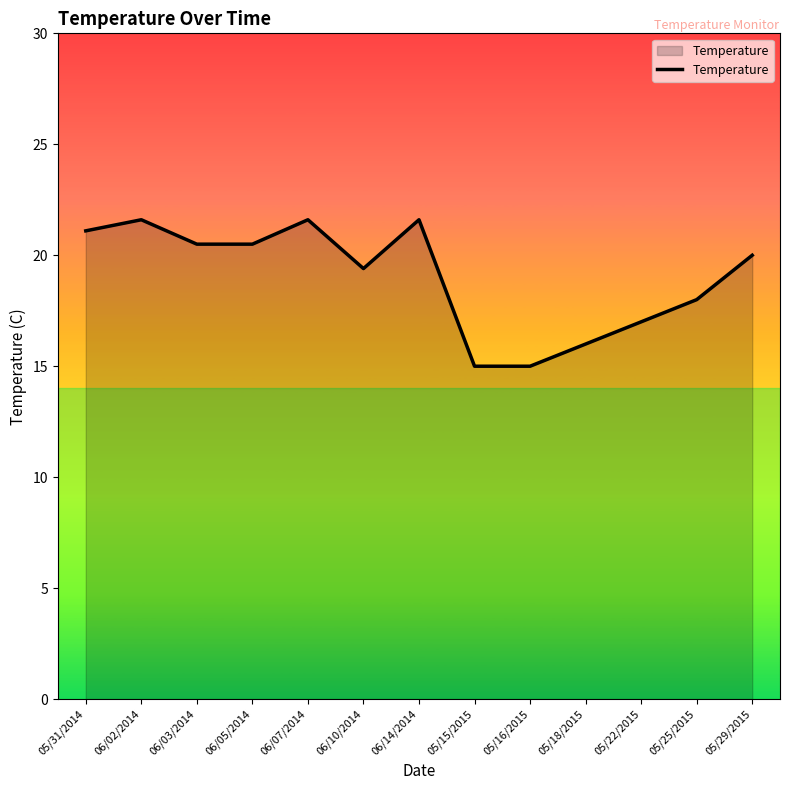

How many series are shown in this chart?

1